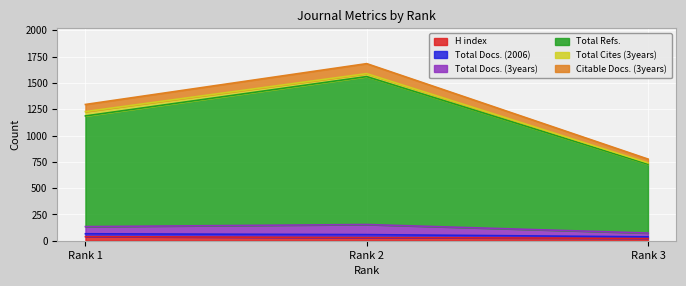

True or false: Citable Docs. (3years) has a value of 2112 at Rank 2.

False